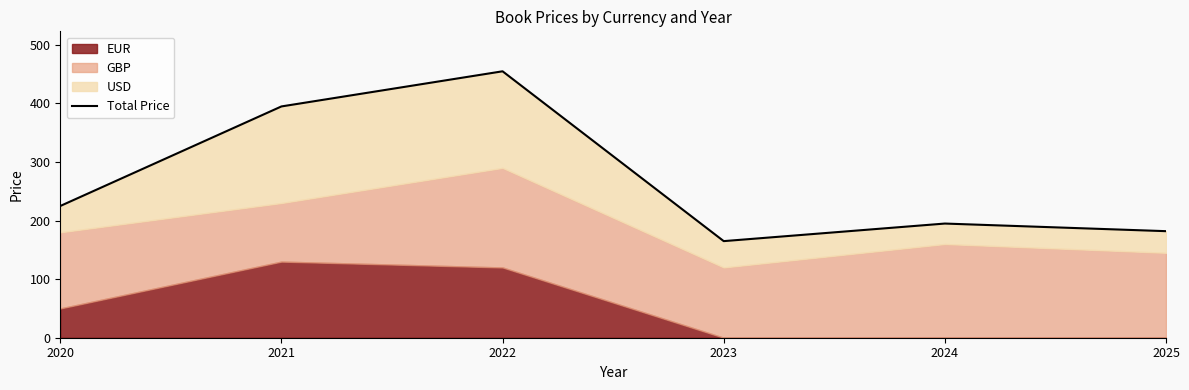

Where is the first local minimum?

2023